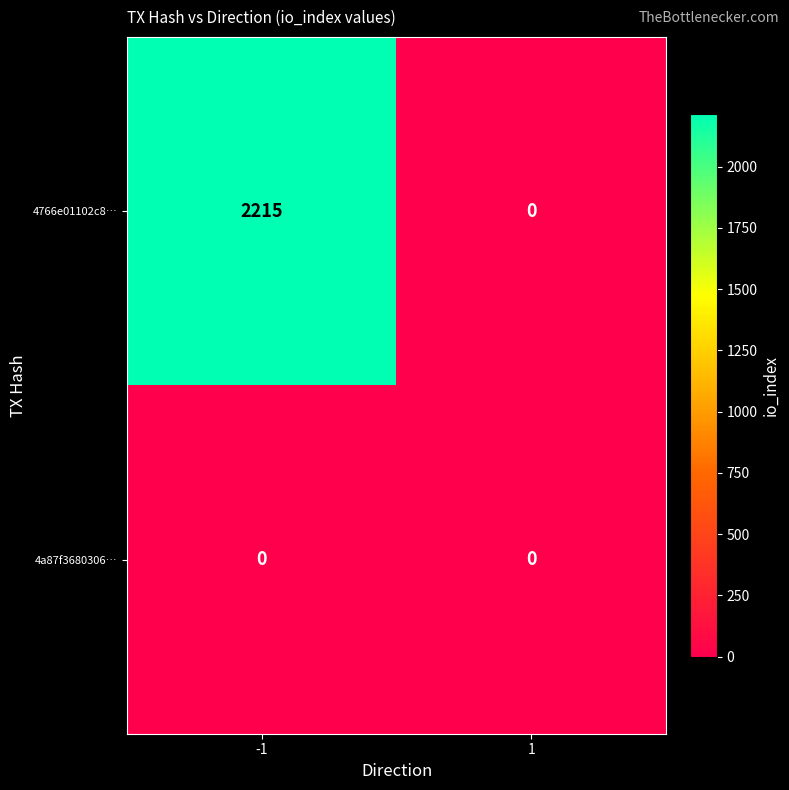

At -1, list the series in order from smallest to largest.

4a87f3680306…, 4766e01102c8…